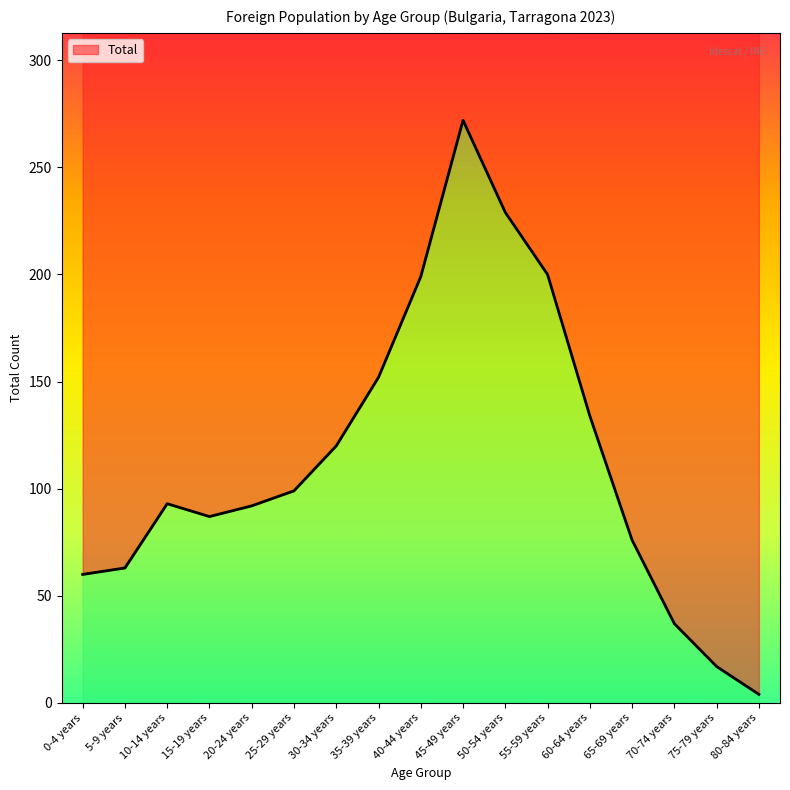

What is the minimum value shown in the chart?

4